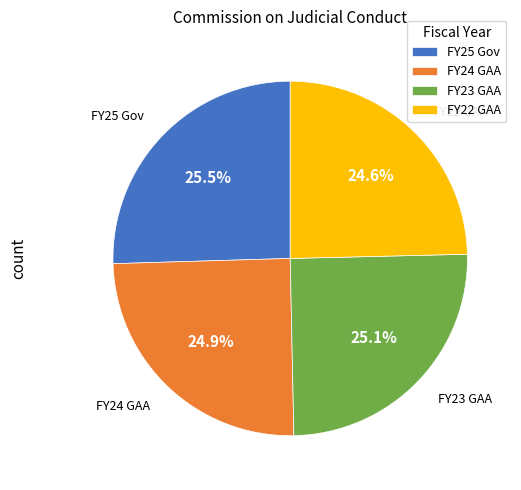

Which has a higher value, FY25 Gov or FY24 GAA?

FY25 Gov